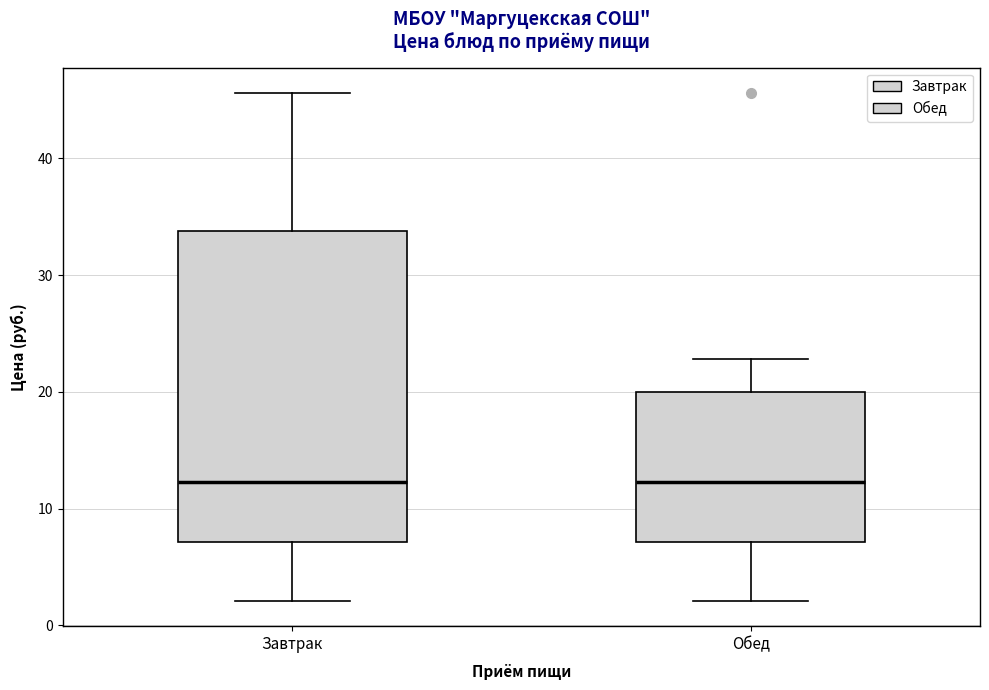

Reading left to right, transcribe this box plot: for each box, give where its median line is, the range the box spans, and where its two whiskers end, as read against the y-axis. The values are not printed on the chart, so give them approximately, as read against the axis.

Завтрак: median 12, box 7 to 34, whiskers 2 to 46
Обед: median 12, box 7 to 20, whiskers 2 to 23